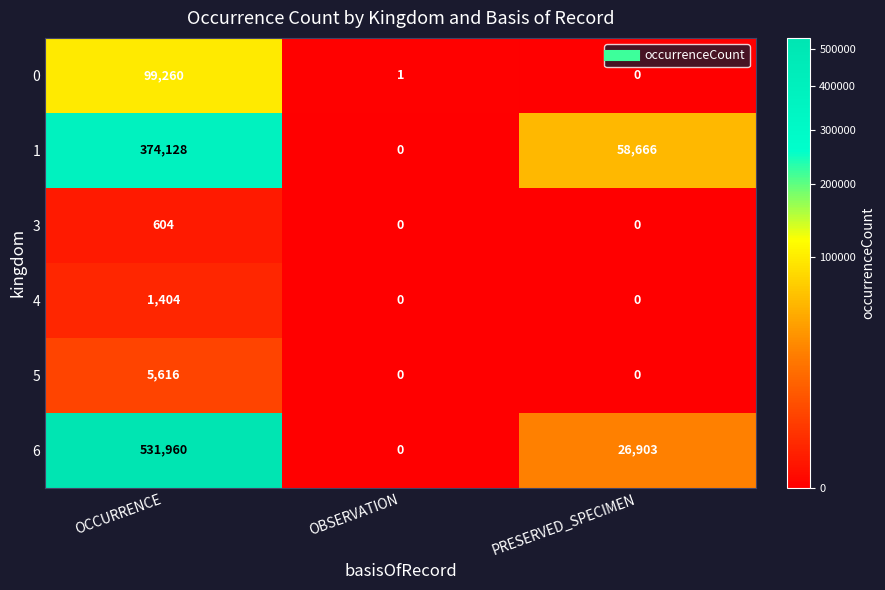

What is the total value across all series at OBSERVATION?

1